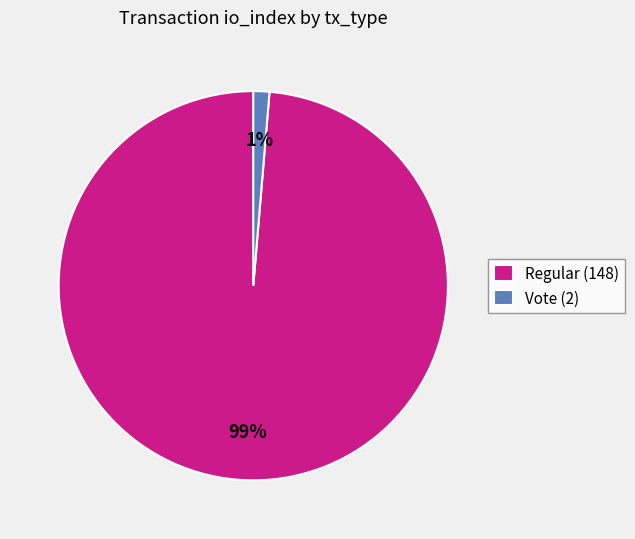

To the nearest percent, what is the combined percentage of Regular (148) and Vote (2)?

100%